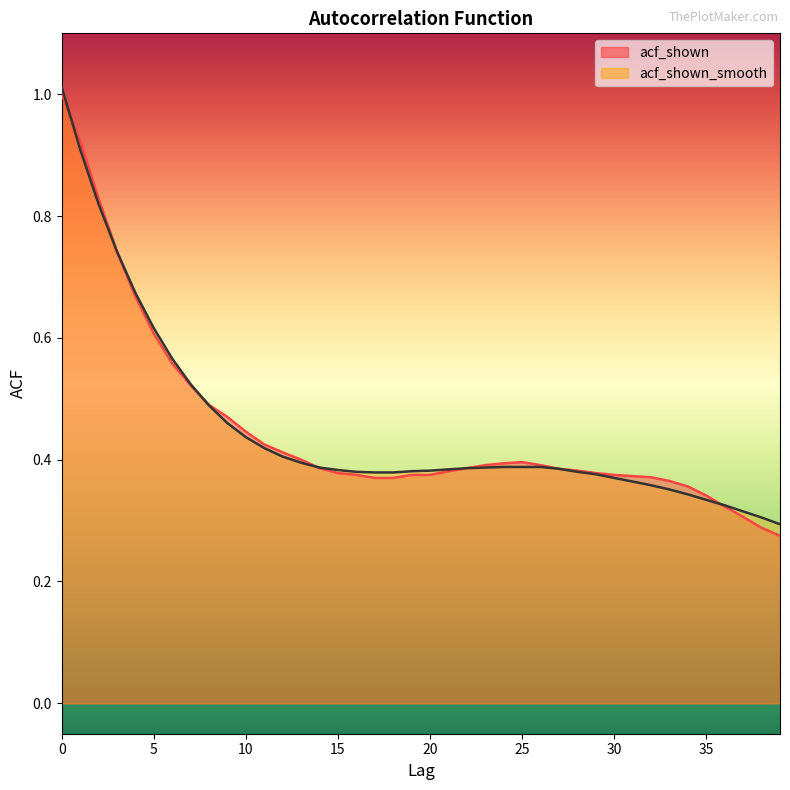

Is it true that acf_shown equals 0.7 at 29?

False